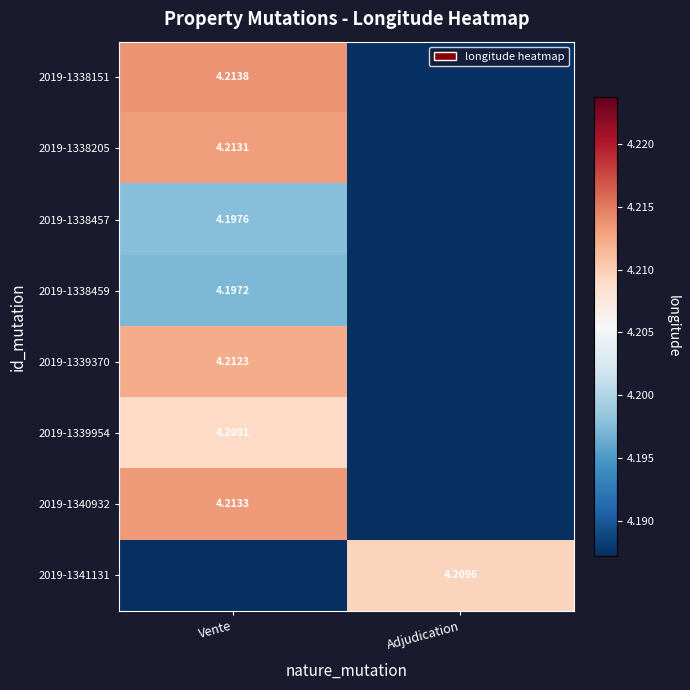

Between Adjudication and Vente, which is larger?

Vente